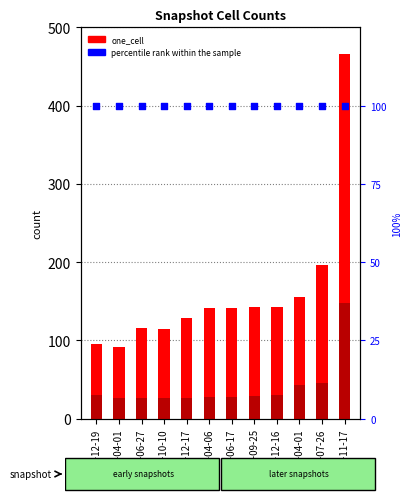

What is the total value across all series at 2007-12-19?

226